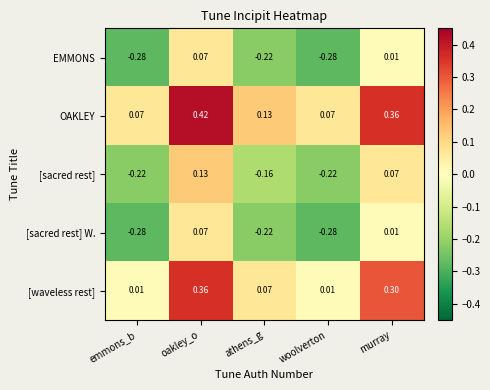

Which category has the highest value in the [sacred rest] series?

oakley_o